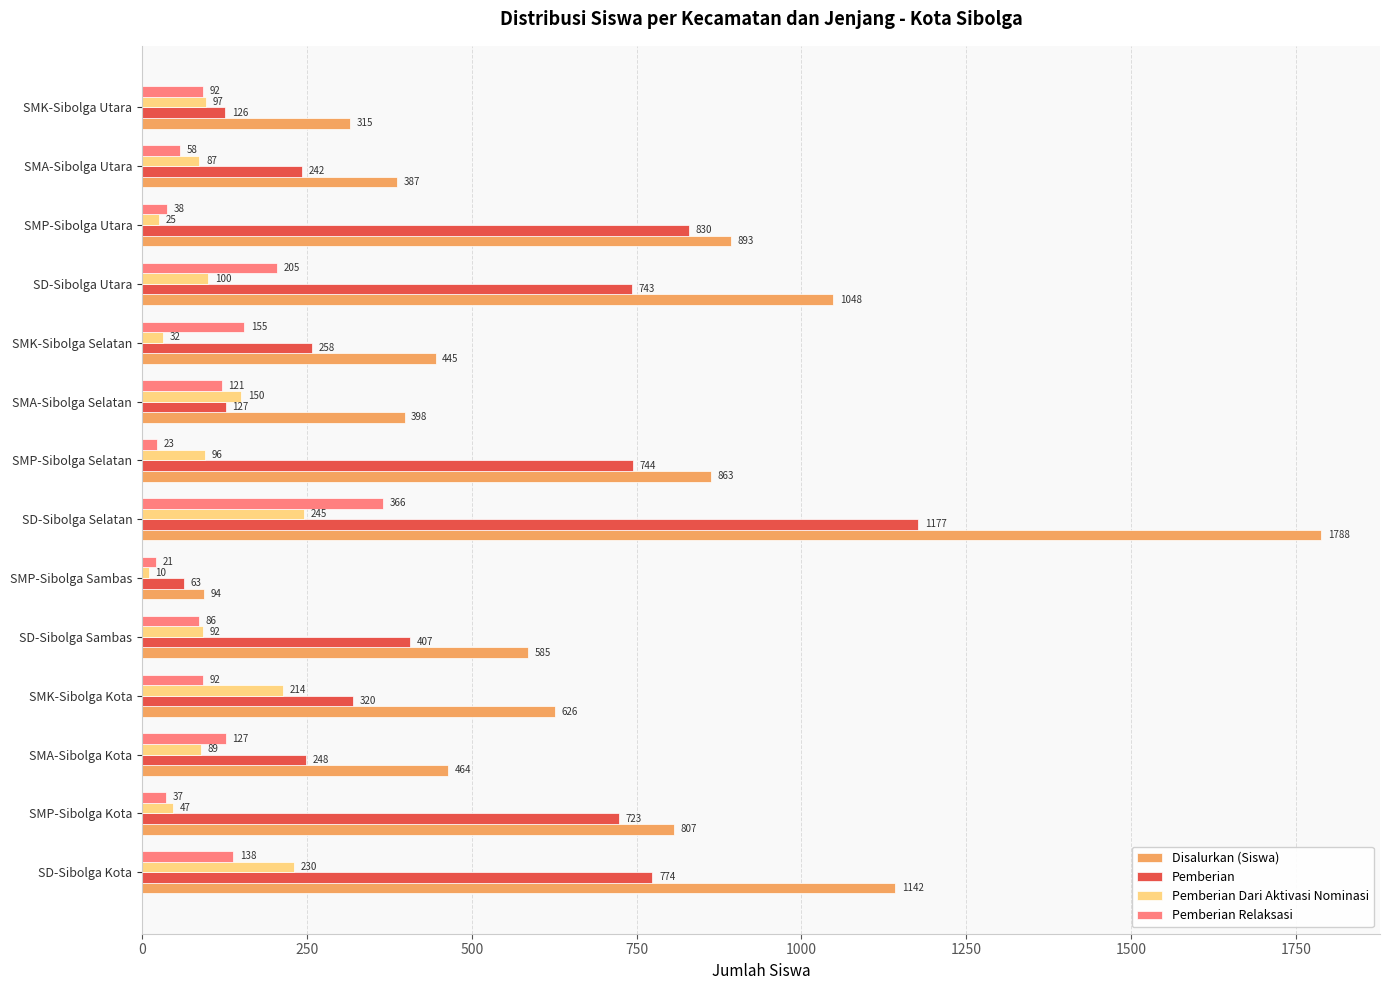

Which category has the highest value in the Pemberian Dari Aktivasi Nominasi series?

SD-Sibolga Selatan